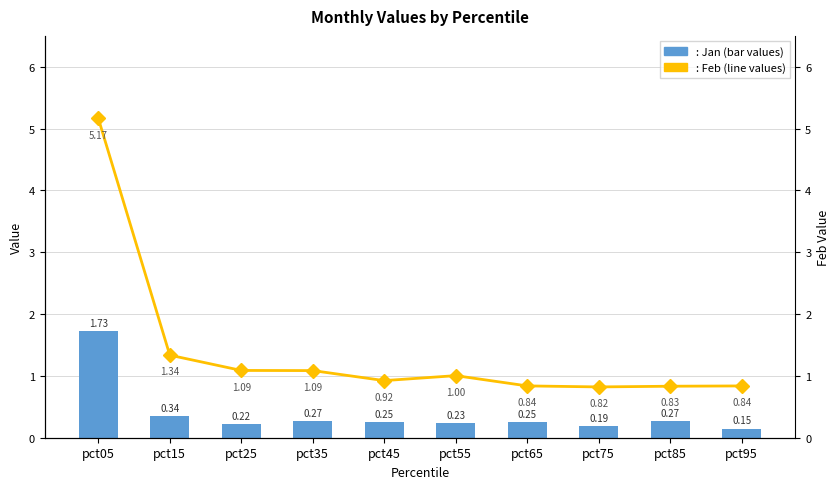

What is the smallest value displayed?

0.1